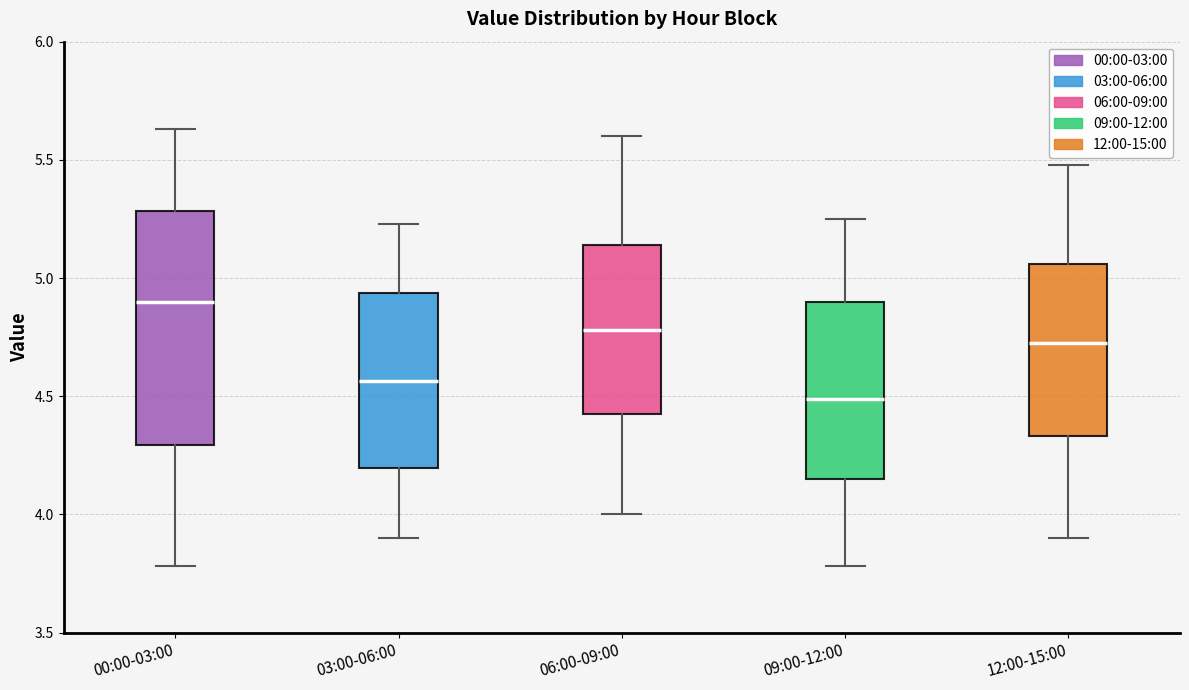

Which box's median line is the lowest?

09:00-12:00